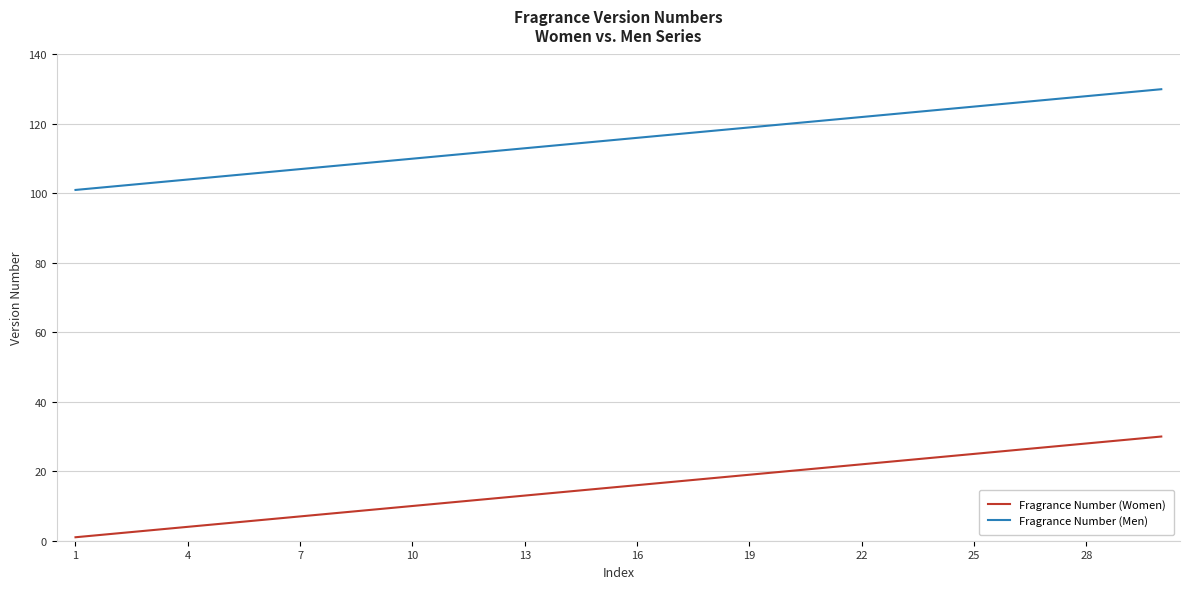

What is the highest value of the Fragrance Number (Men) series?

130